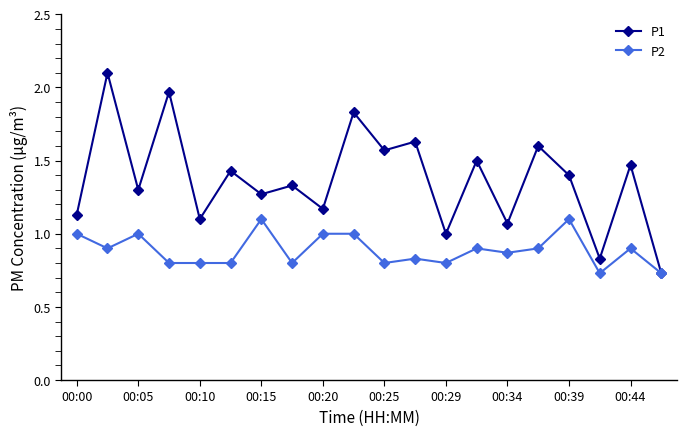

Rank the series by their maximum value, from highest to lowest.

P1, P2